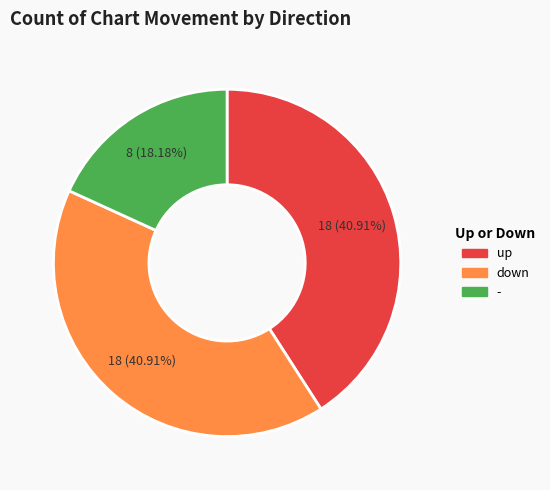

Is there any slice that represents more than half of the pie?

No